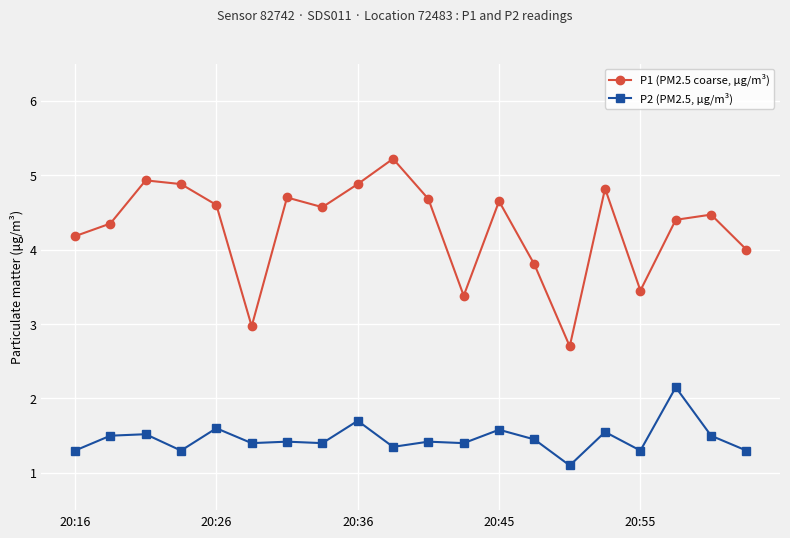

True or false: P2 (PM2.5, µg/m³) and P1 (PM2.5 coarse, µg/m³) cross at least once.

False